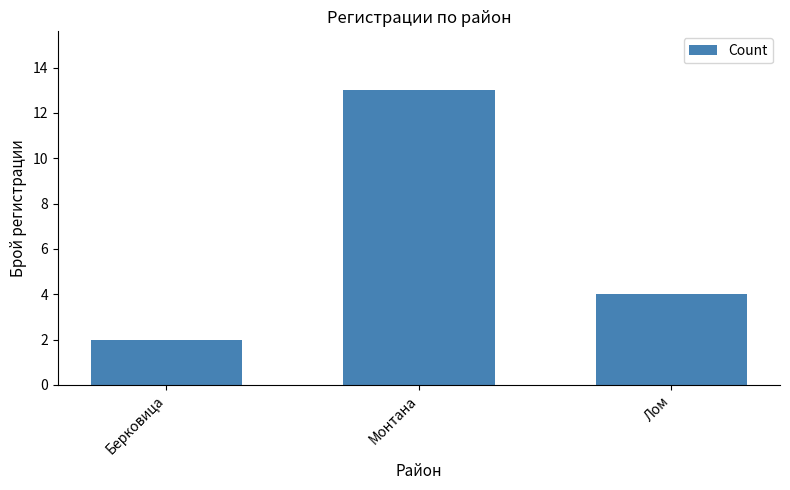

Is it true that the value at Лом is 1?

False